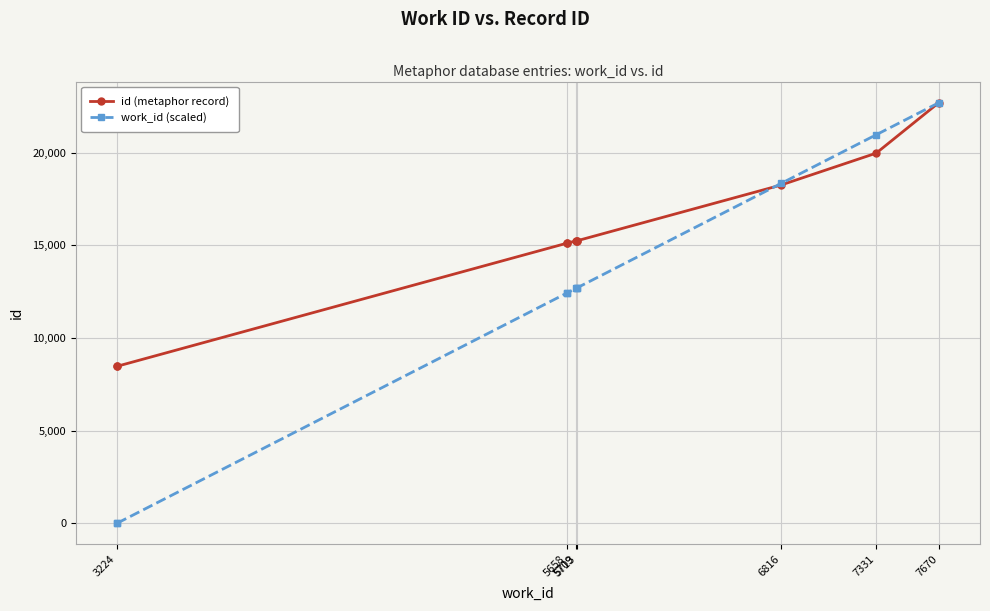

Which series has the widest spread of values?

work_id (scaled)